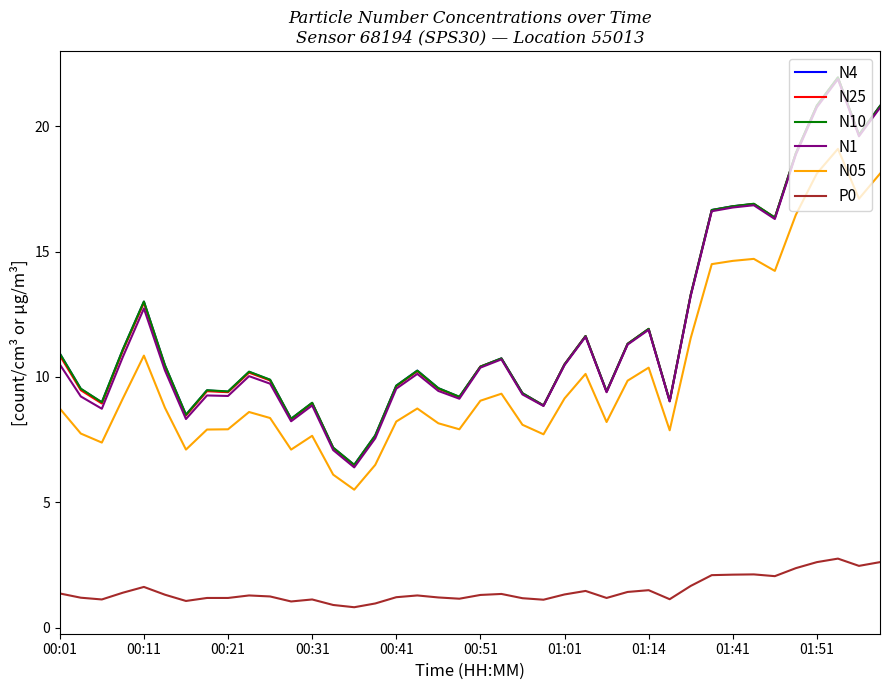

Is this an area chart (filled region under the line)?

No